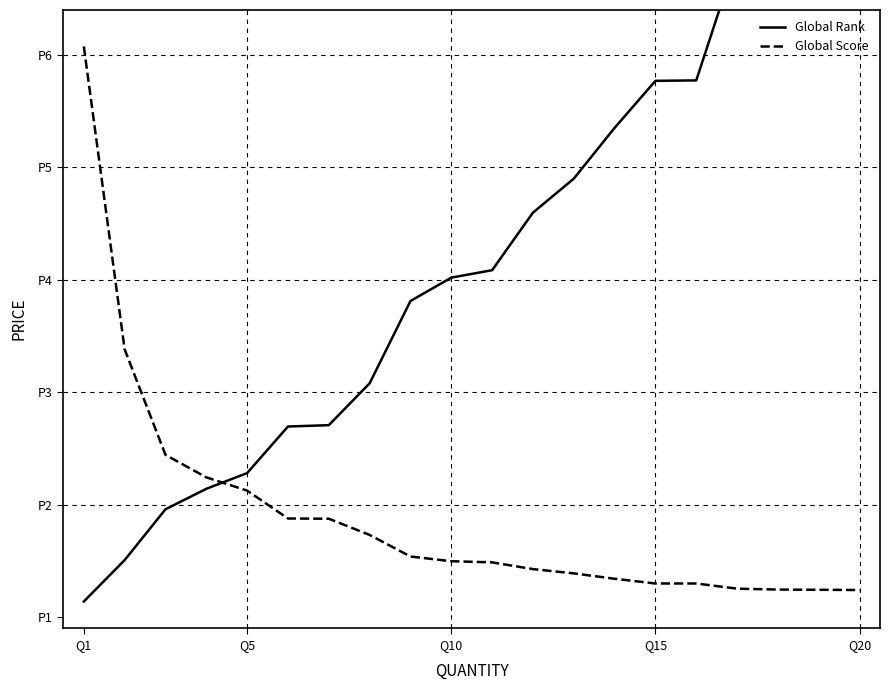

Which series has the widest spread of values?

Global Rank